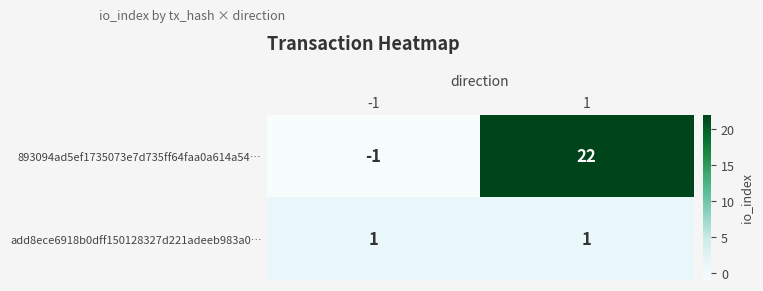

Between -1 and 1, which series saw the biggest shift?

893094ad5ef1735073e7d735ff64faa0a614a54…